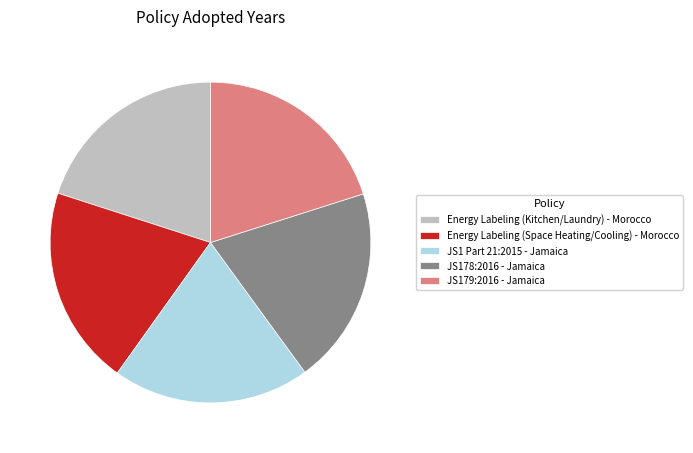

Is there any slice that represents more than half of the pie?

No